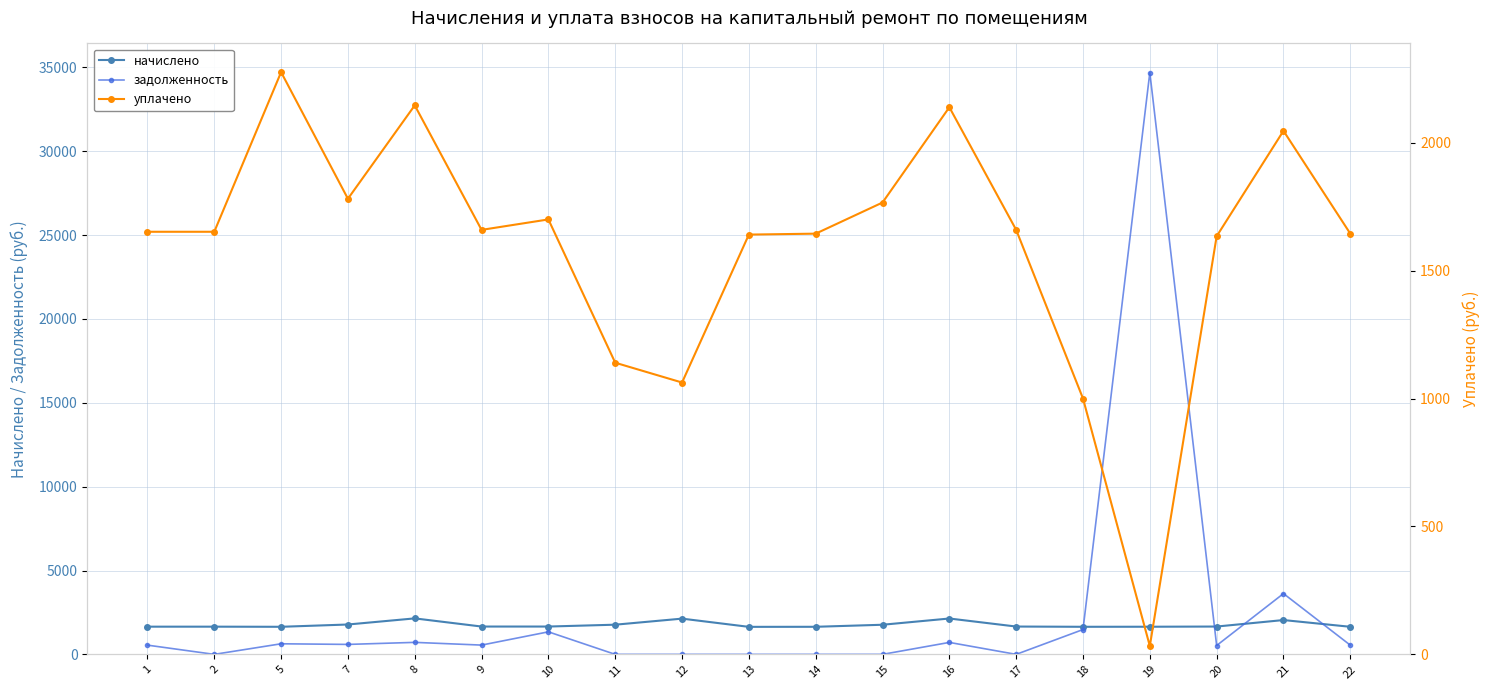

Reading left to right, transcribe all the data shown in this chart.

начислено: 1651.8	1651.8	1644.4	1780.8	2145.8	1659.2	1659.2	1769.8	2131.1	1640.7	1644.4	1766.1	2138.5	1659.2	1644.4	1648.1	1659.2	2046.3	1644.4
задолженность: 550.6	0.0	631.3	593.6	715.3	553.0	1343.5	0.0	0.0	0.0	0.0	0.0	712.8	0.0	1480.2	34697.1	528.1	3624.8	548.1
уплачено: 1651.8	1651.8	2275.7	1780.8	2145.8	1659.2	1700.0	1139.9	1062.5	1640.7	1644.4	1766.1	2138.5	1659.2	1000.0	32.6	1634.2	2046.3	1644.4